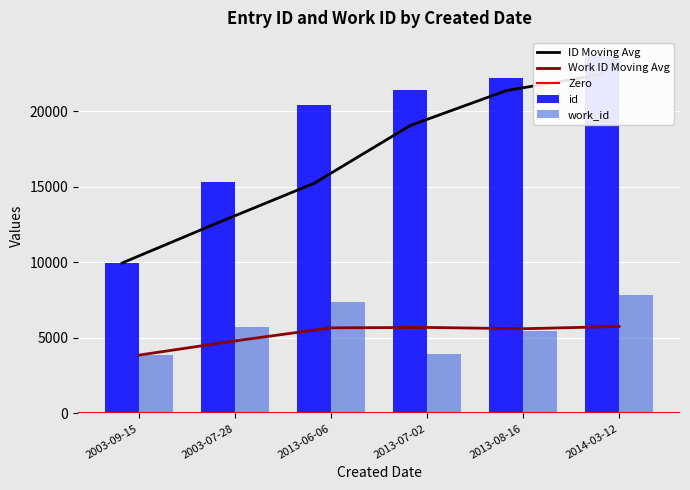

What is the smallest value displayed?

3866